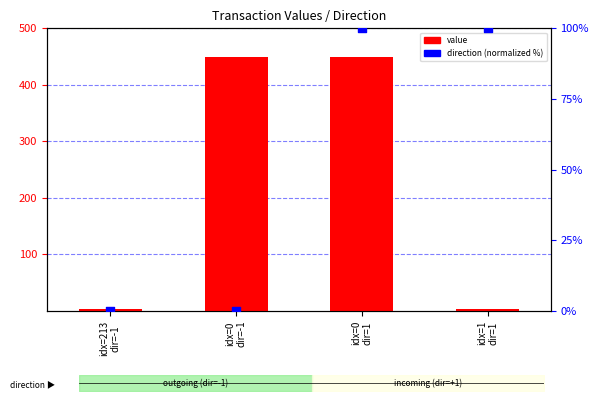

Which series contains the lowest Y value?

direction